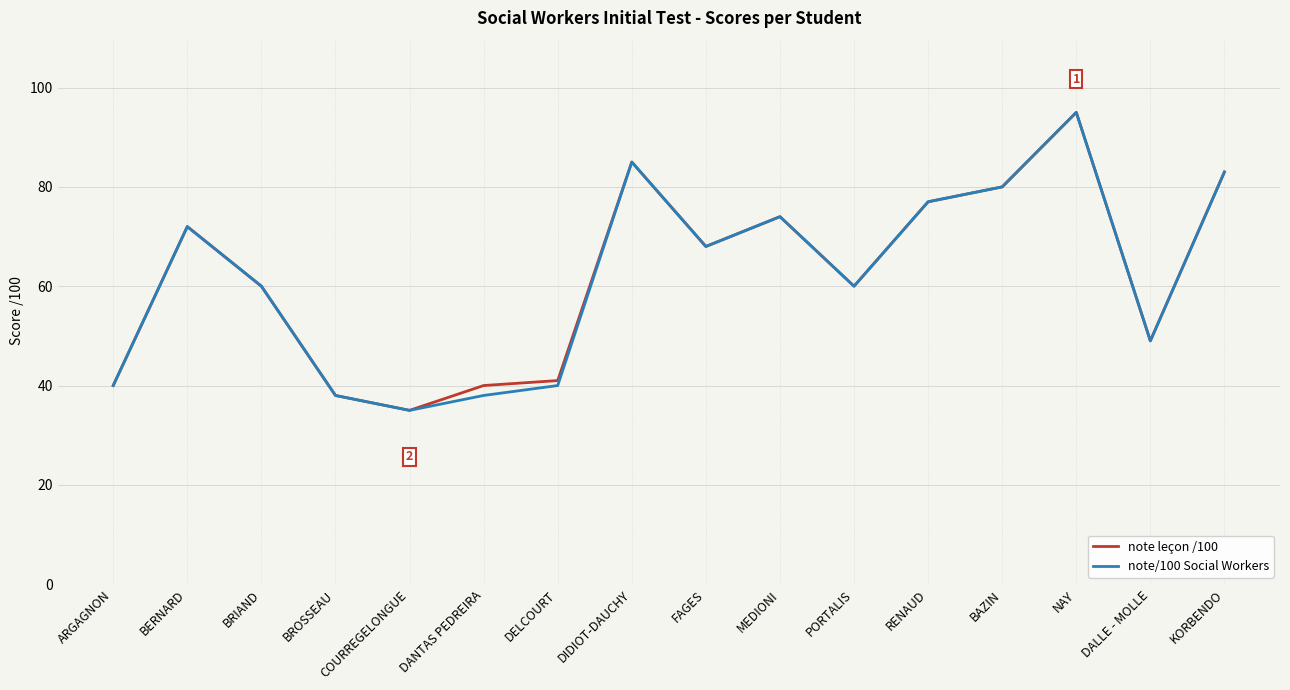

What are all the series names shown in the legend?

note leçon /100, note/100 Social Workers